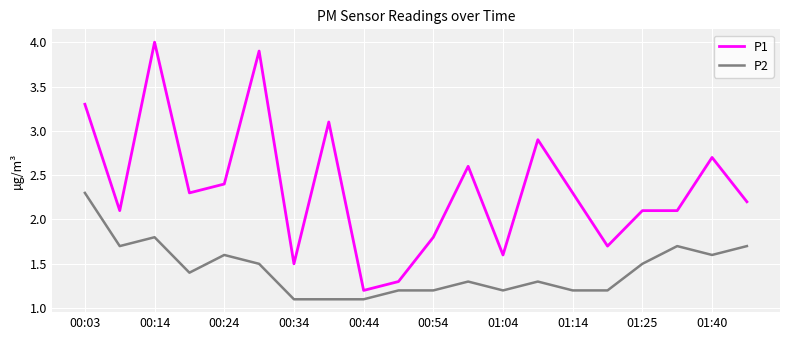

Which series has the largest total across all categories?

P1